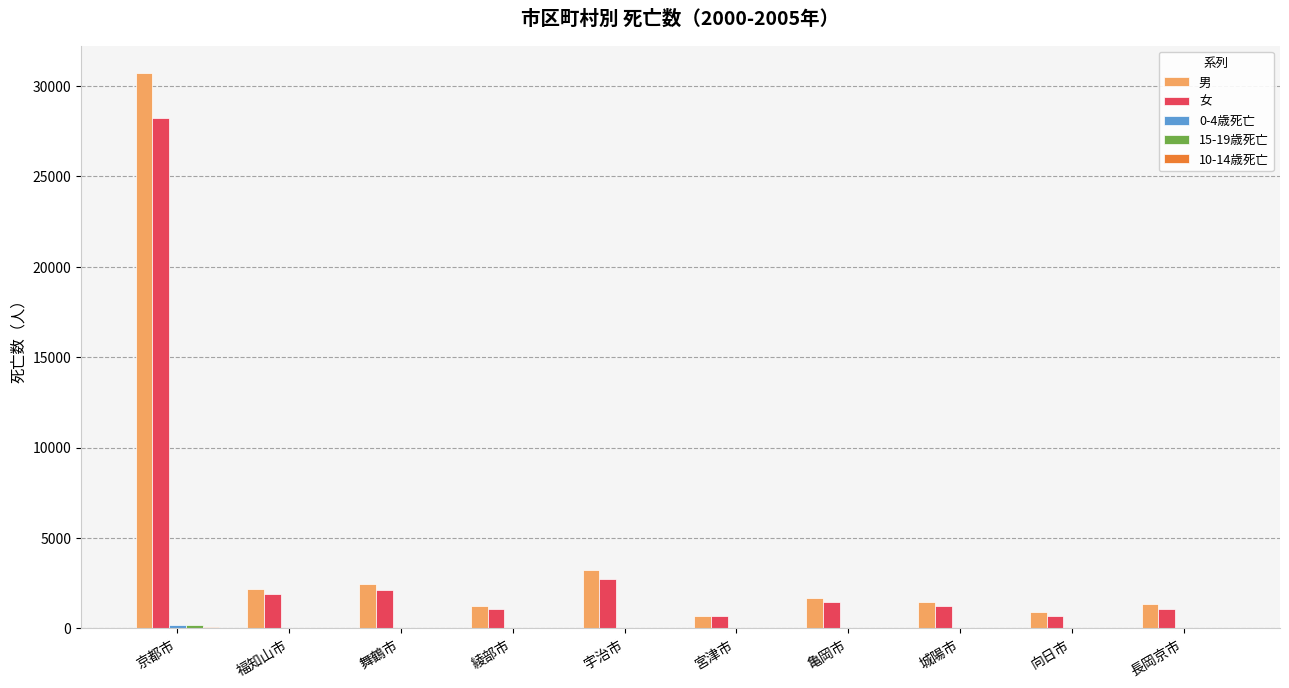

The value of 女 at 宮津市 is 680. True or false?

True